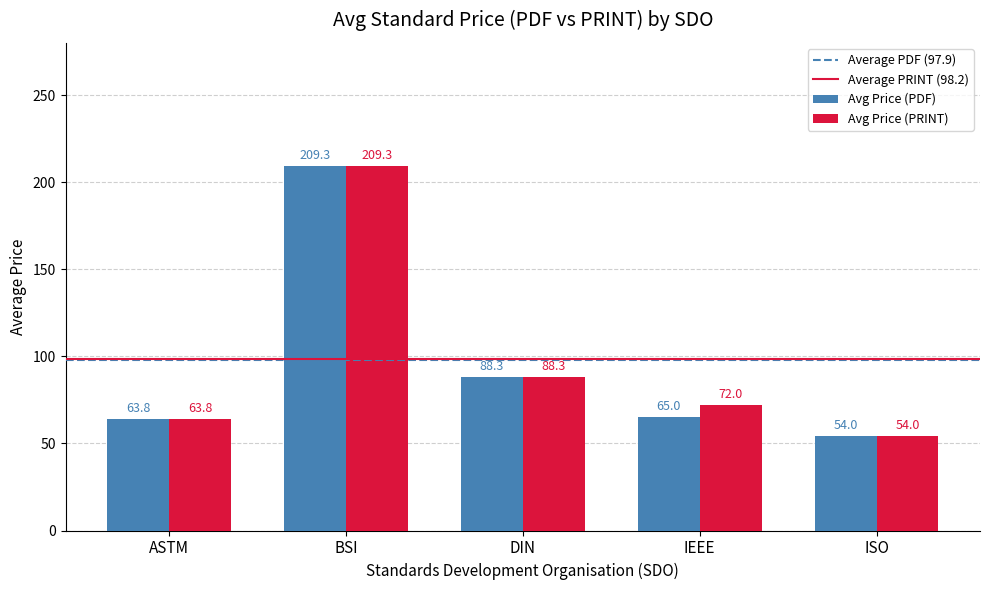

What is the maximum value shown in the chart?

209.3